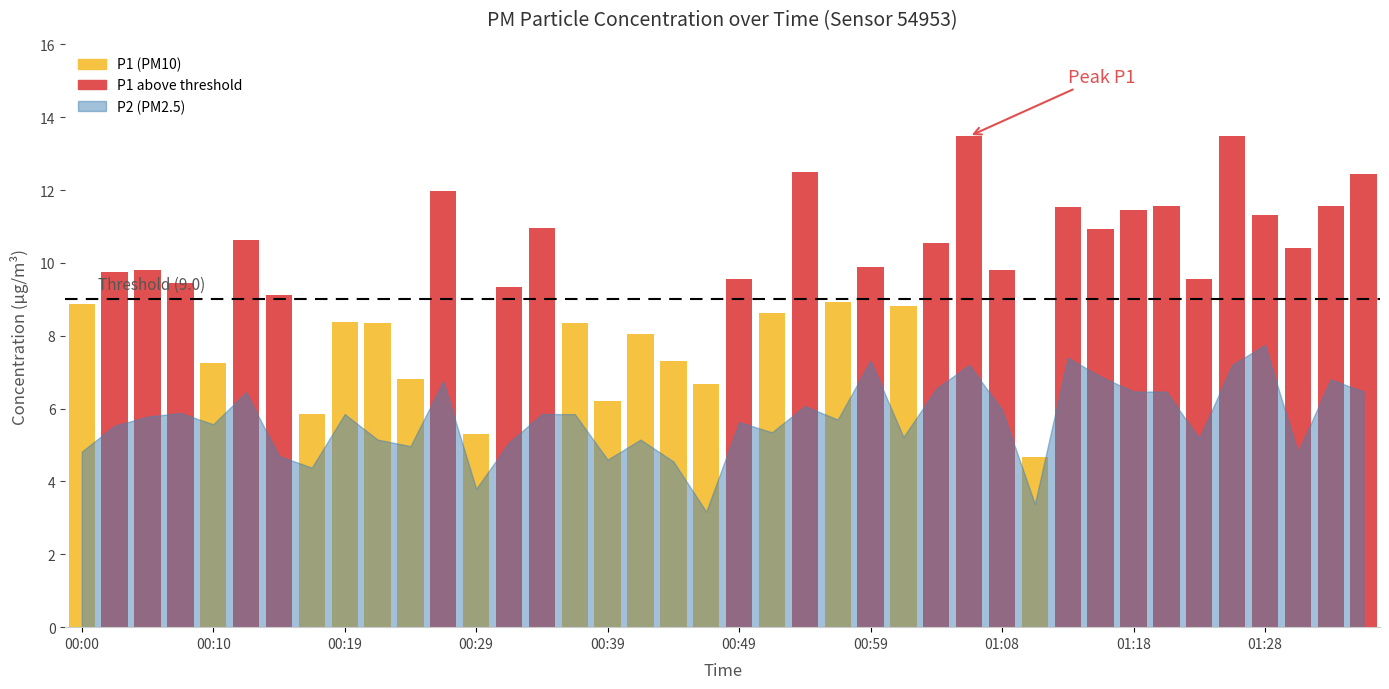

What is the sum of all P1 values?

379.6